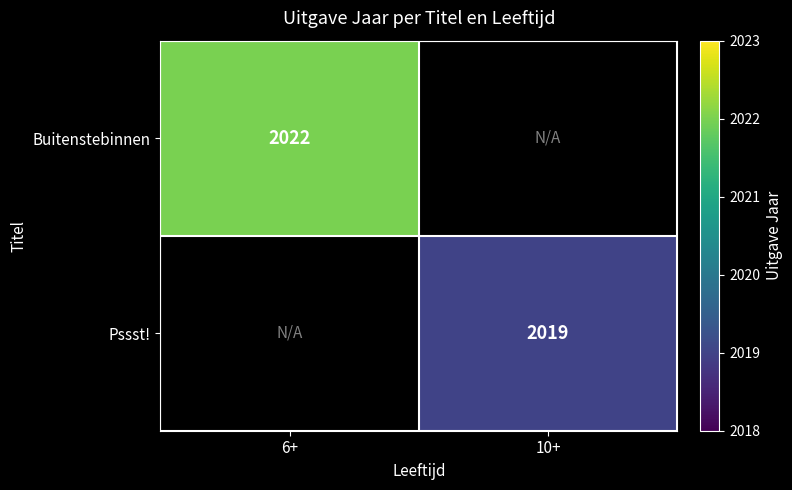

The value of Buitenstebinnen at 6+ is 3525. True or false?

False